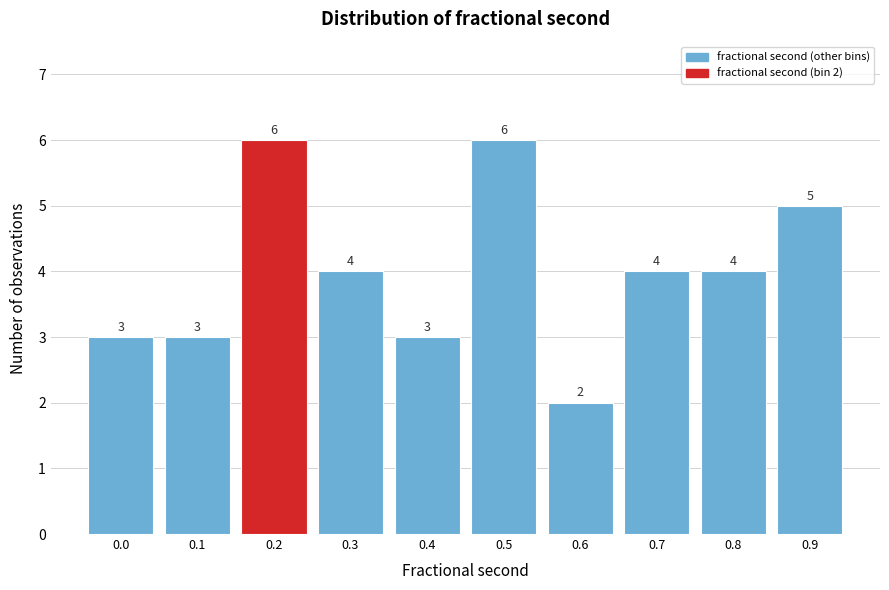

Reading left to right, what are all the values shown in this chart?

0.0=3	0.1=3	0.2=6	0.3=4	0.4=3	0.5=6	0.6=2	0.7=4	0.8=4	0.9=5